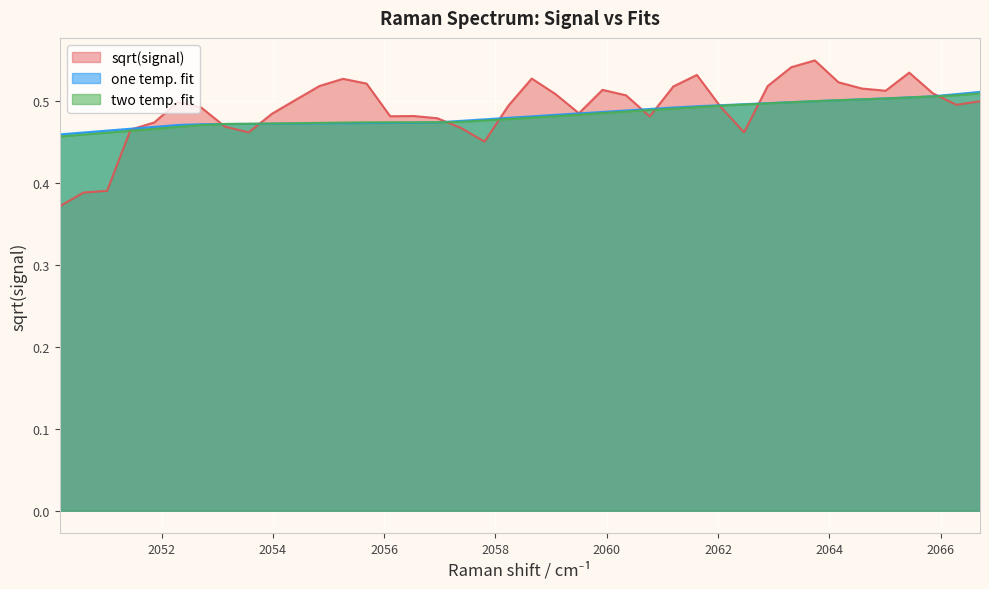

Does the chart display data point markers on the line(s)?

No